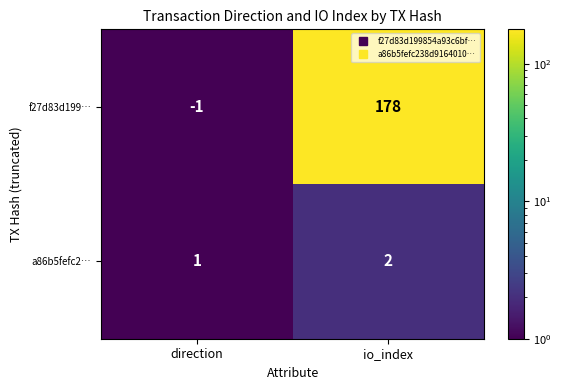

How many values in the a86b5fefc2… series are below 2?

1